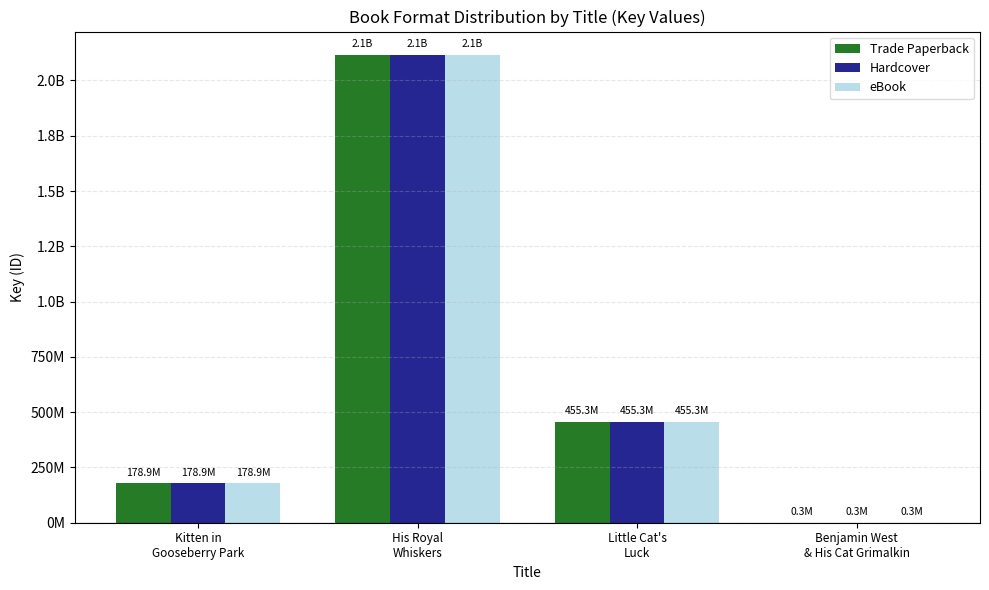

What are all the series names shown in the legend?

Trade Paperback, Hardcover, eBook